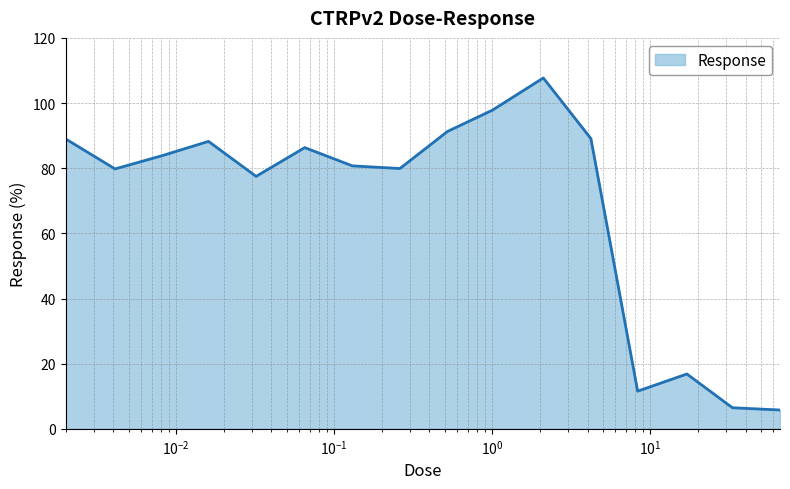

What is the smallest value displayed?

5.8